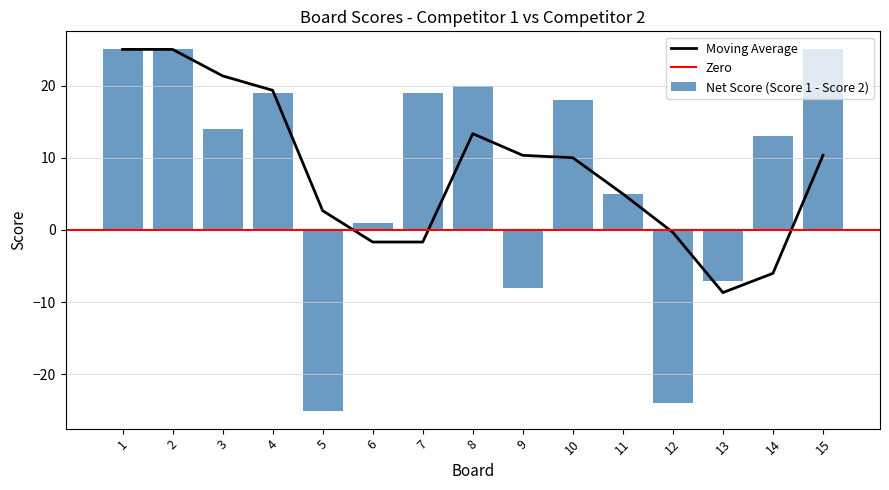

How many data points in Score 2 are less than 11?

7